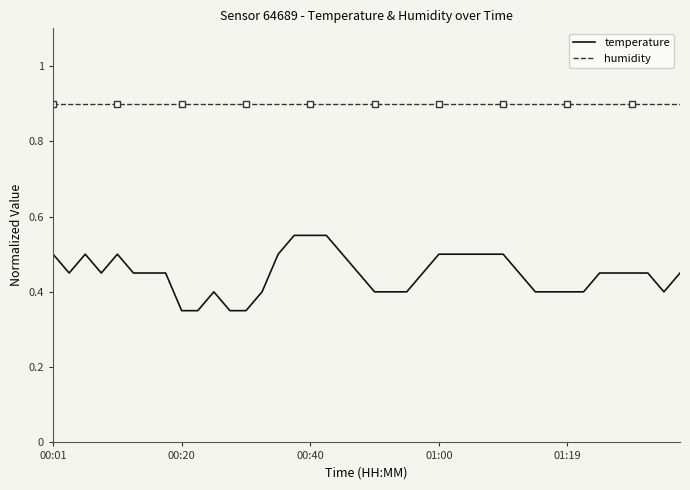

Count the number of categories in the chart.

40